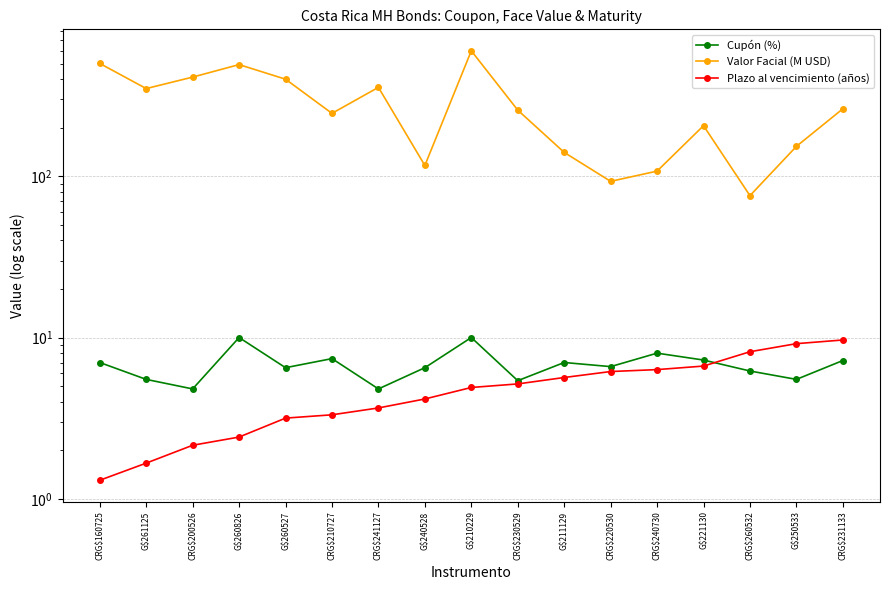

What are all the series names shown in the legend?

Cupón (%), Valor Facial (M USD), Plazo al vencimiento (años)